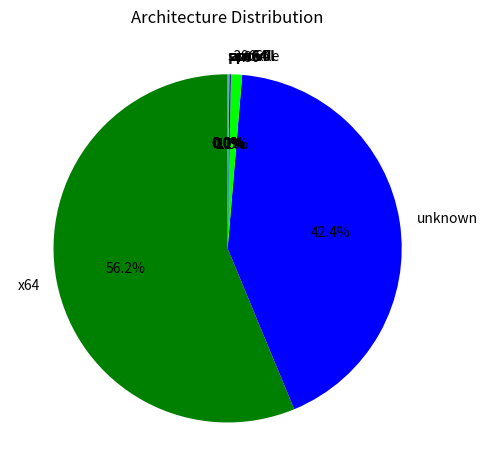

Which category accounts for the majority?

x64